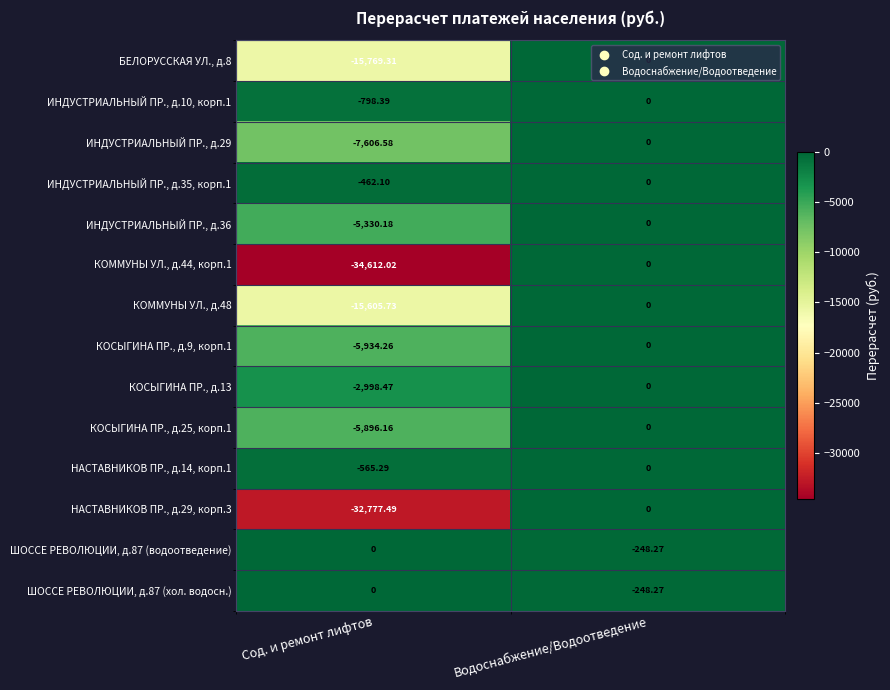

Is the value of КОММУНЫ УЛ., д.44, корп.1 at Сод. и ремонт лифтов greater than the value of НАСТАВНИКОВ ПР., д.29, корп.3 at Сод. и ремонт лифтов?

No